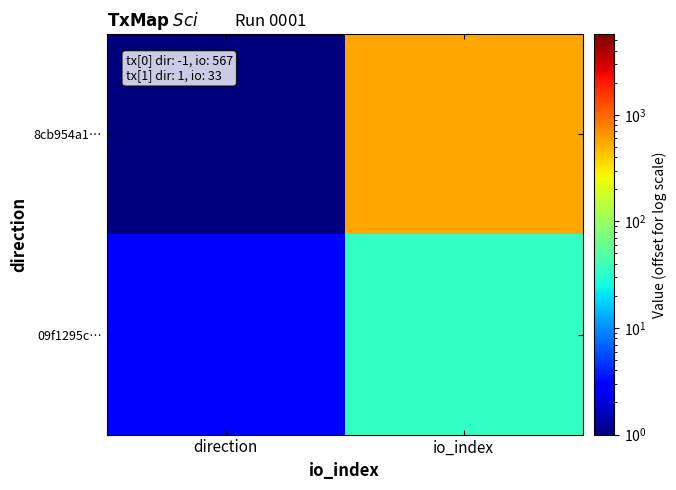

Which series has the largest total across all categories?

8cb954a1…